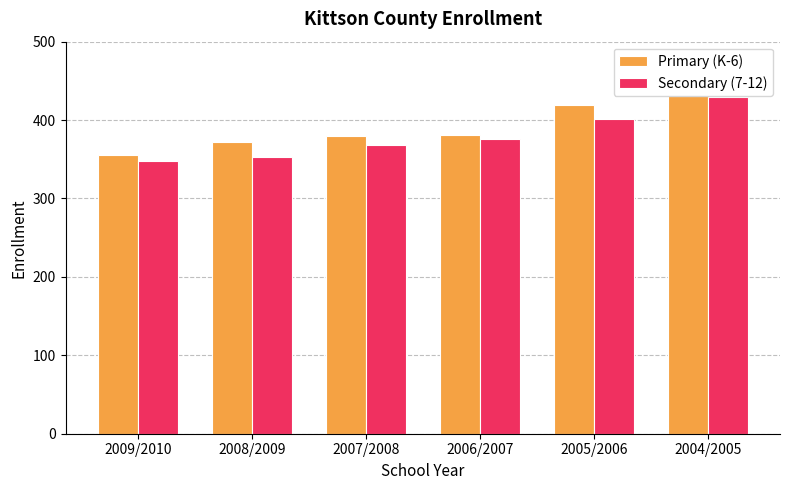

Where is Secondary (7-12) nearest to the value 389?

2006/2007